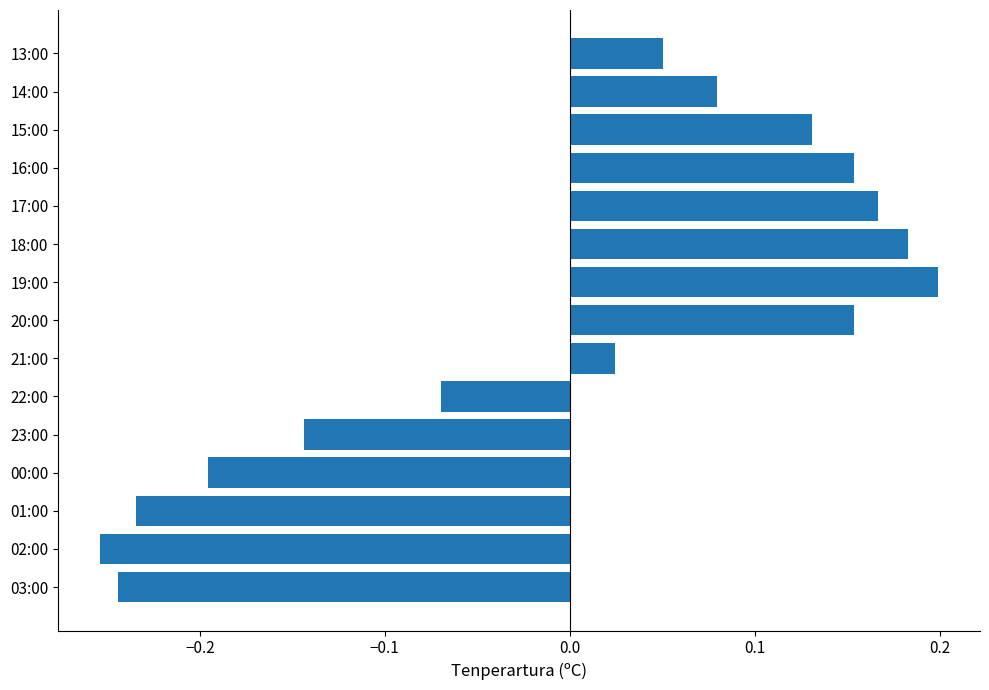

Between 02:00 and 18:00, which is larger?

18:00